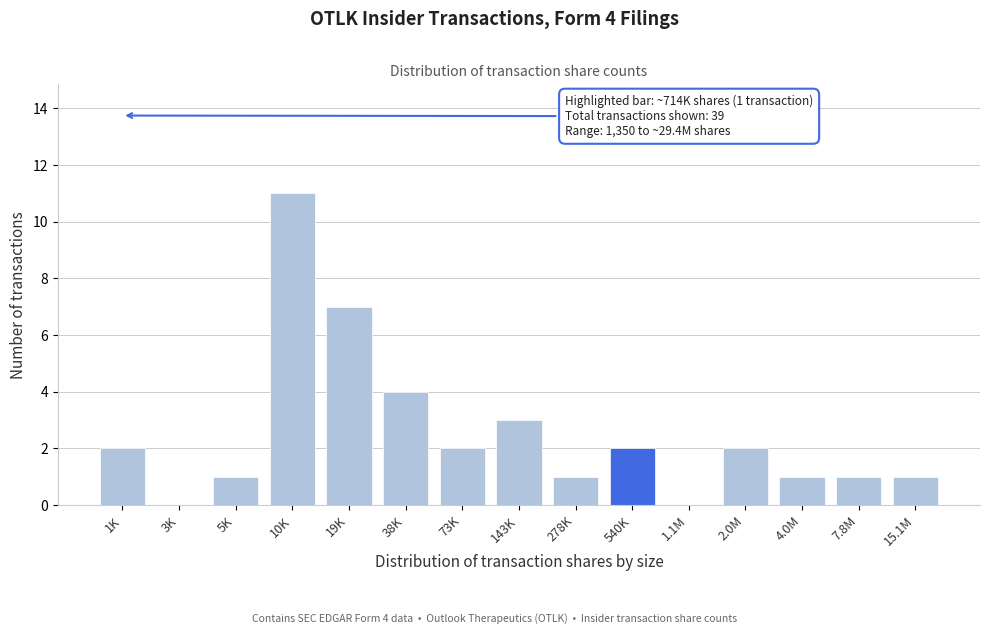

Reading left to right, list all the values displayed in this chart.

1K=2	3K=0	5K=1	10K=11	19K=7	38K=4	73K=2	143K=3	278K=1	540K=2	1.1M=0	2.0M=2	4.0M=1	7.8M=1	15.1M=1